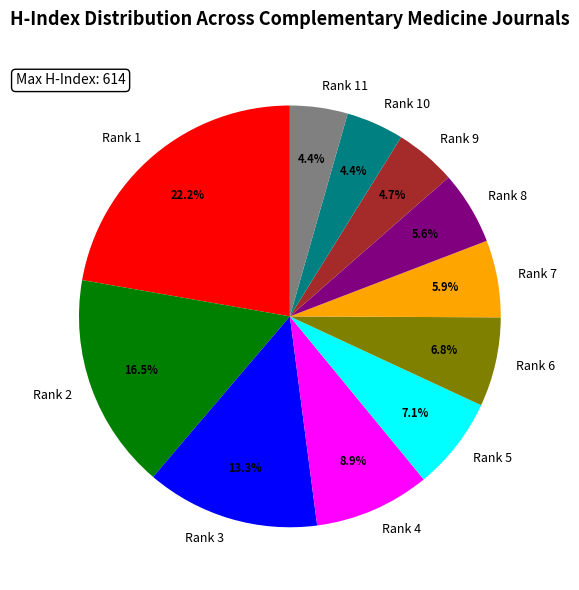

What is the largest slice in the pie chart?

Rank 1